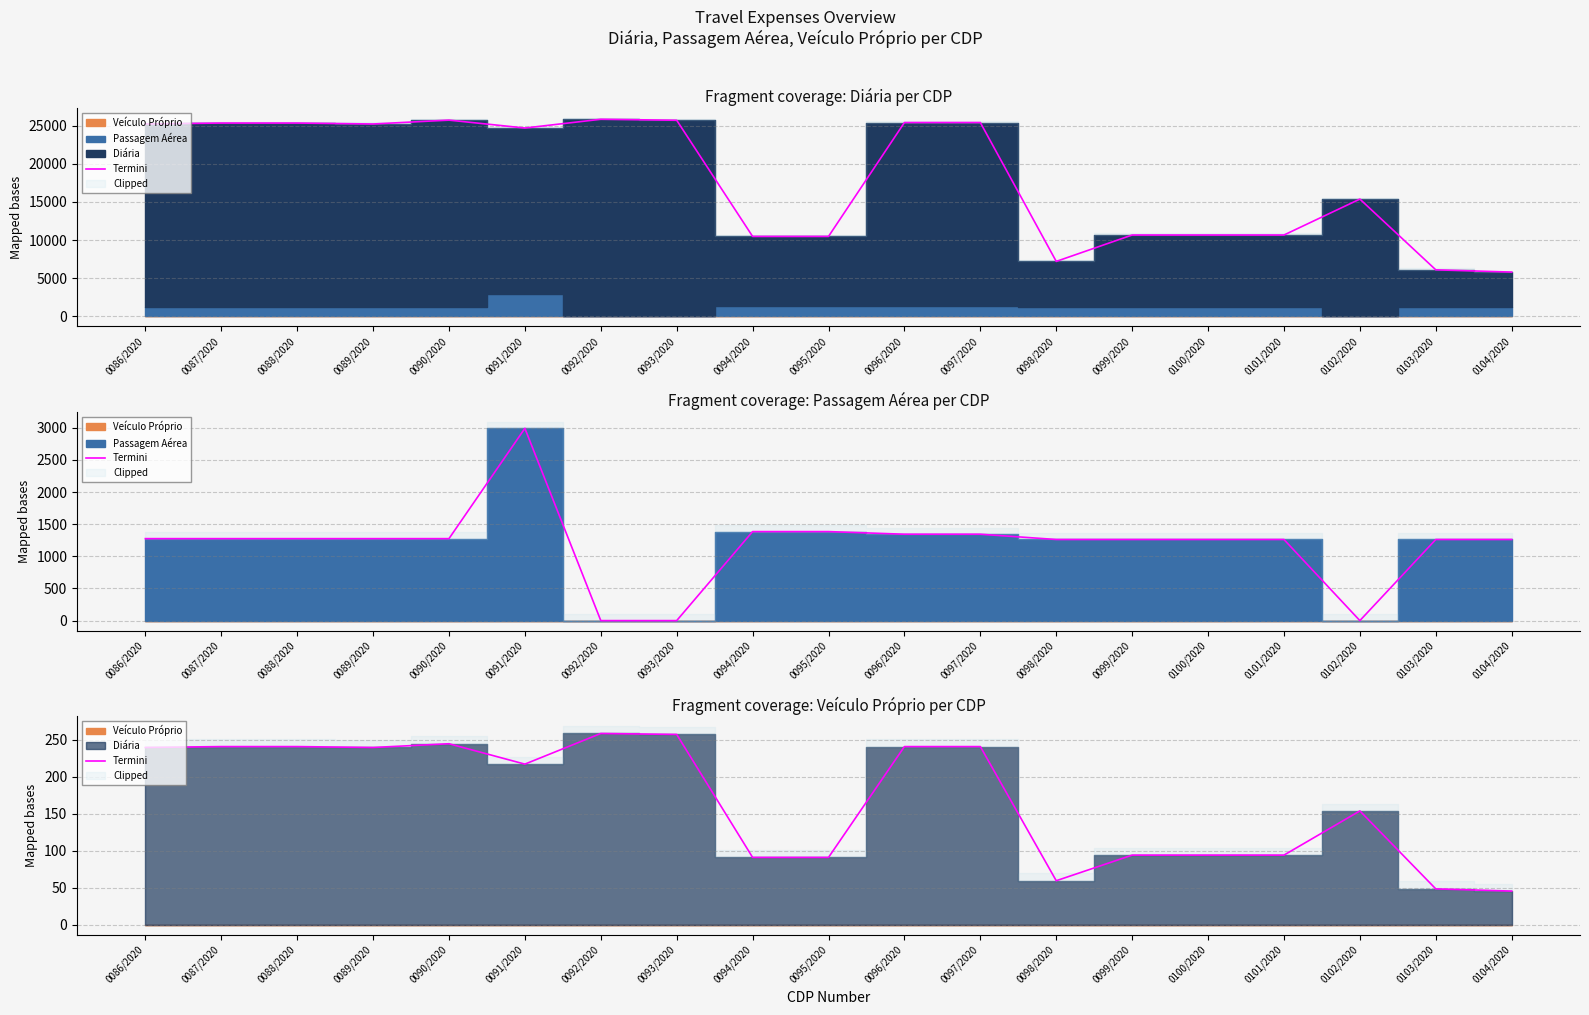

Which has a higher value, 0094/2020 or 0096/2020?

0096/2020